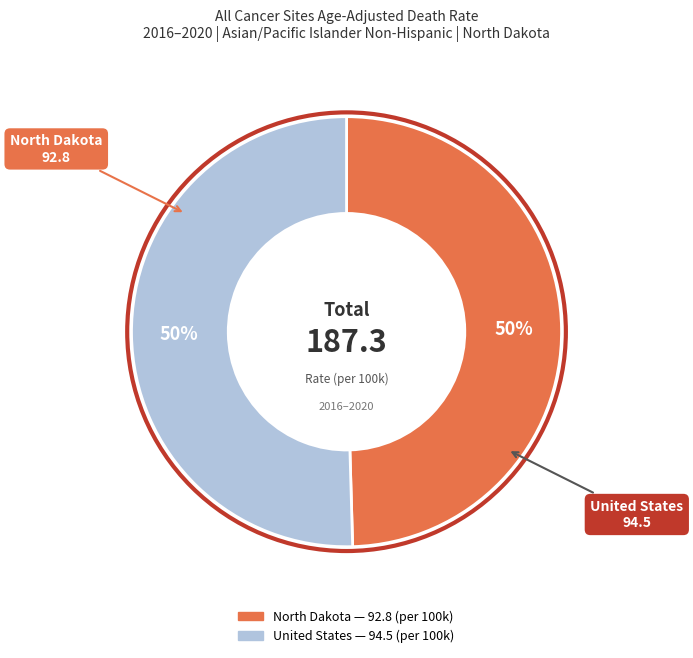

To the nearest percent, what is the combined percentage of United States and North Dakota?

100%